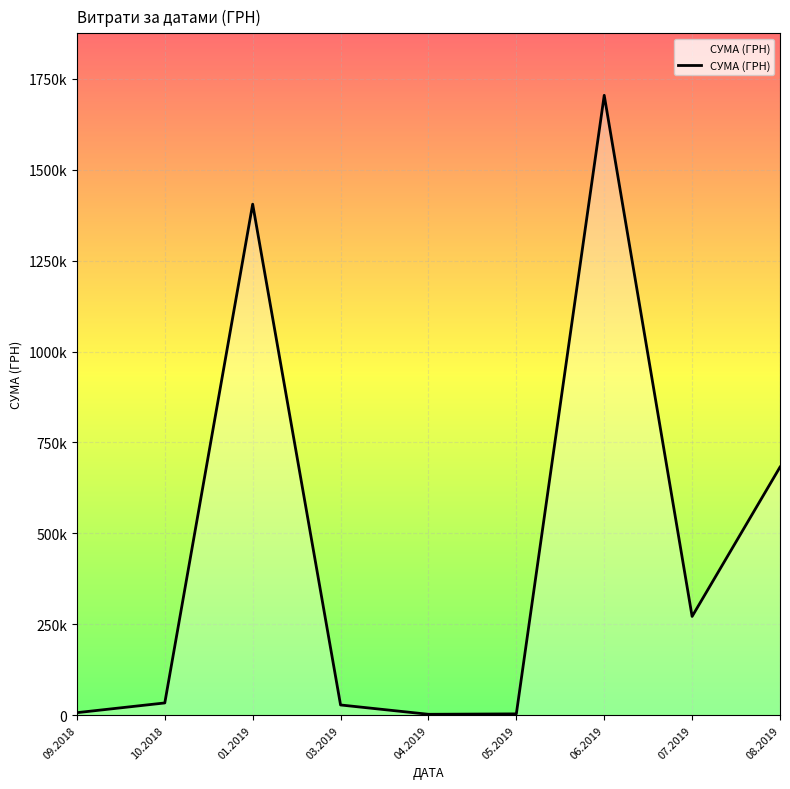

What is the change in value from 03.2019 to 06.2019?

+1676380.3